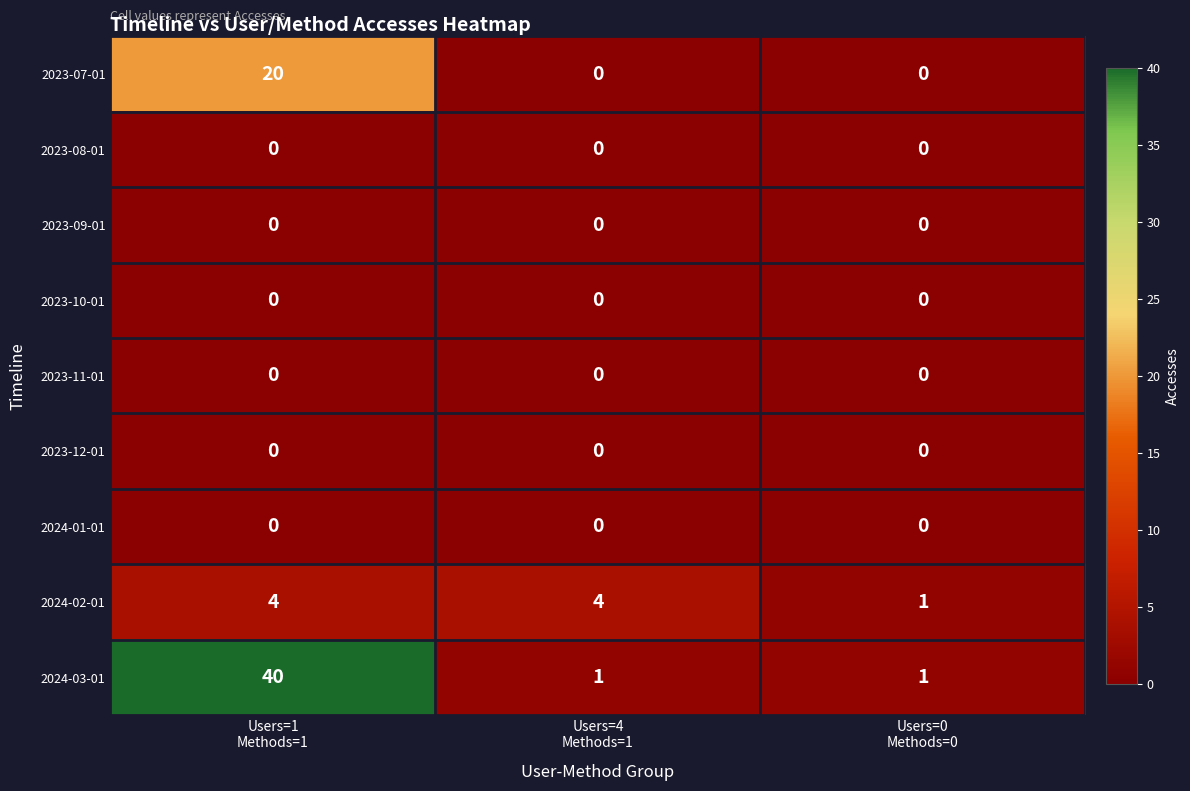

At which category does the chart reach its peak across all series?

Users=1
Methods=1